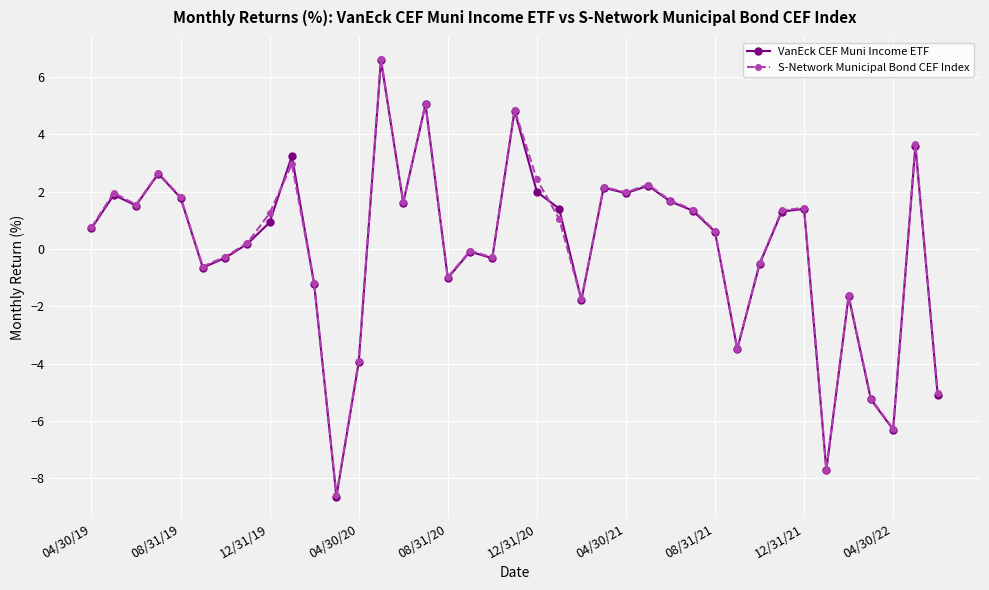

True or false: VanEck CEF Muni Income ETF has more than 2 points higher than both neighbors.

True